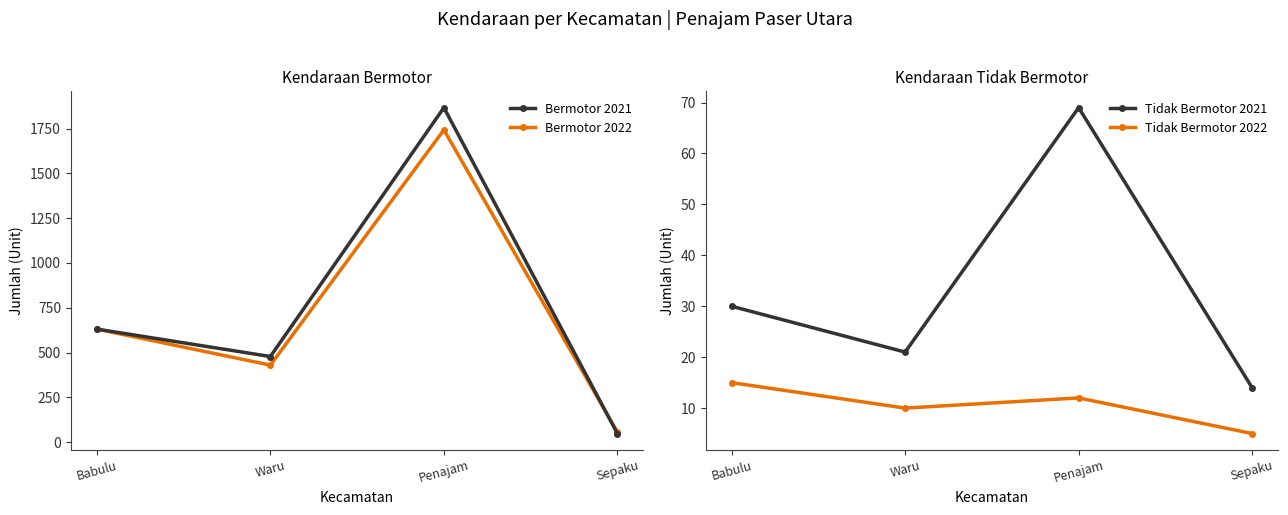

Is the value of Bermotor 2021 at Waru greater than the value of Tidak Bermotor 2021 at Babulu?

Yes